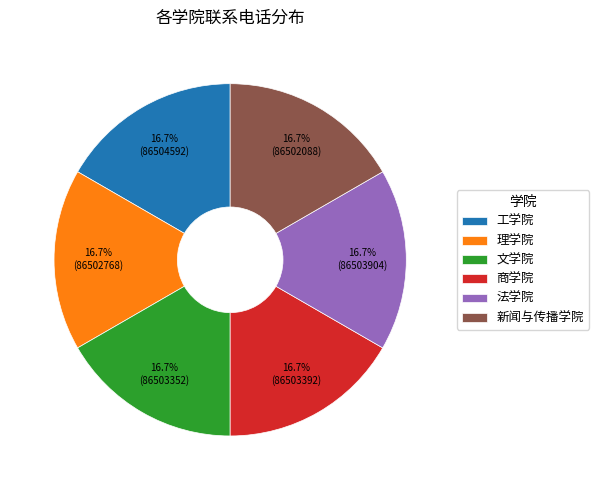

Approximately how many times larger is the value at 文学院 compared to 工学院?

1.0